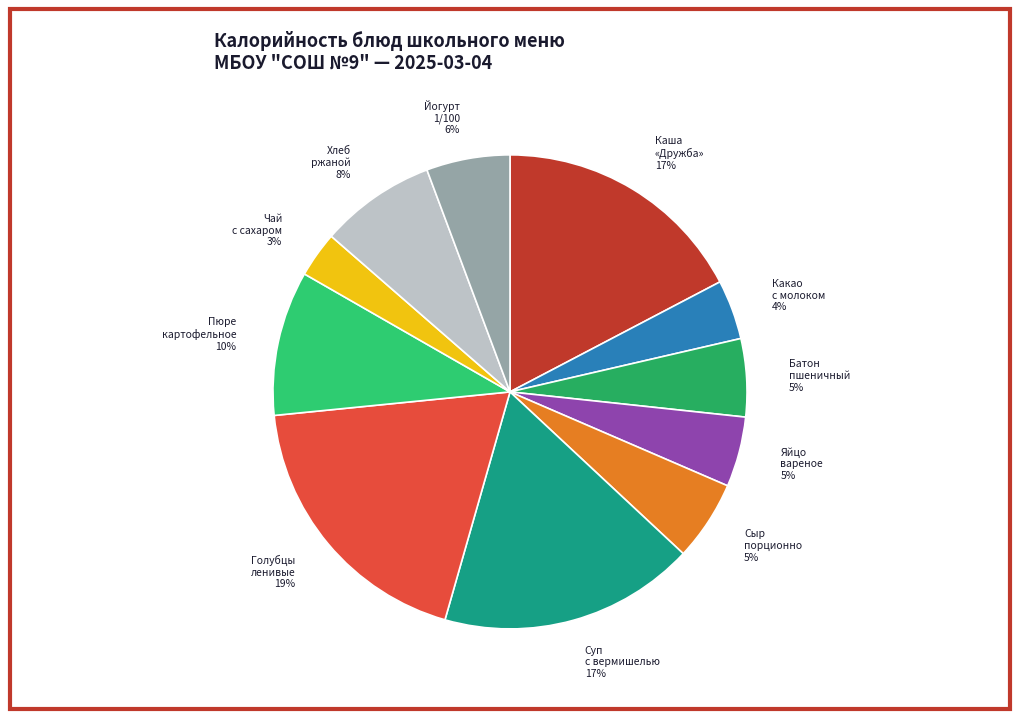

Is it true that Пюре картофельное 10% is 10% of the pie?

True